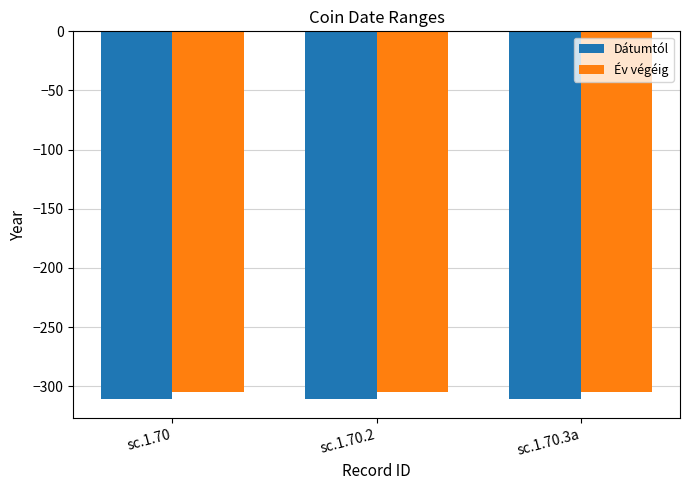

What is the minimum value for Dátumtól?

-311